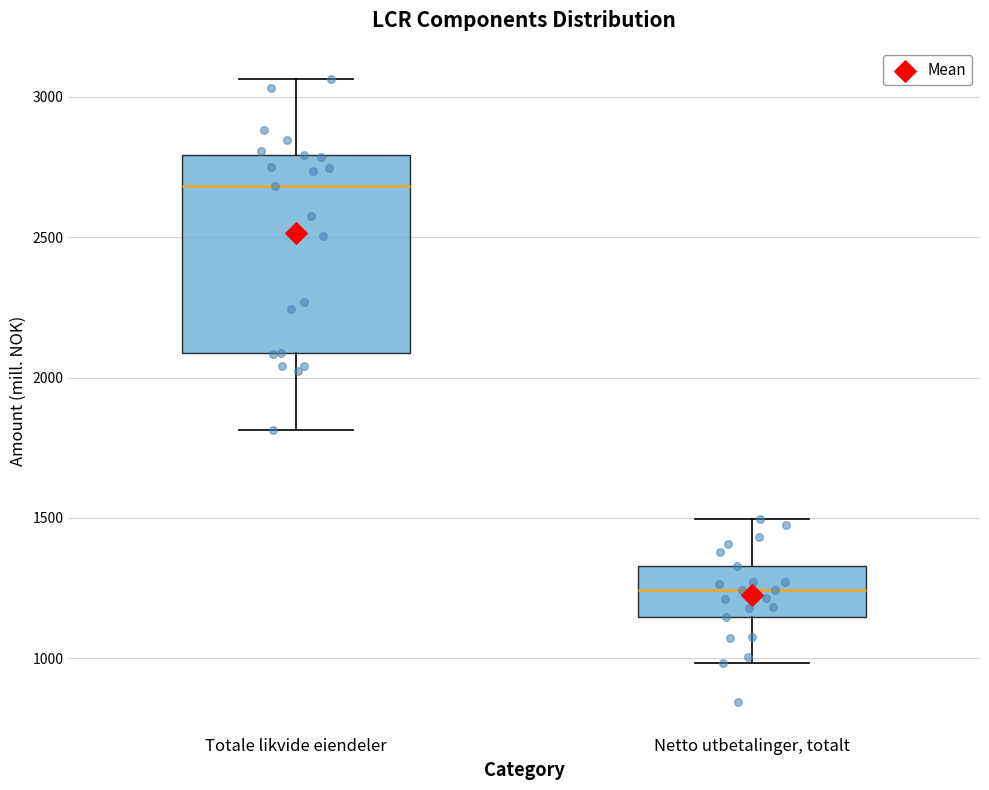

Reading left to right, transcribe this box plot: for each box, give where its median line is, the range the box spans, and where its two whiskers end, as read against the y-axis. The values are not printed on the chart, so give them approximately, as read against the axis.

Totale likvide eiendeler: median 2700, box 2100 to 2800, whiskers 1800 to 3050
Netto utbetalinger, totalt: median 1250, box 1150 to 1350, whiskers 1000 to 1500